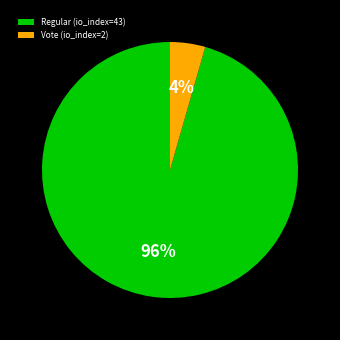

How many segments does this pie chart have?

2